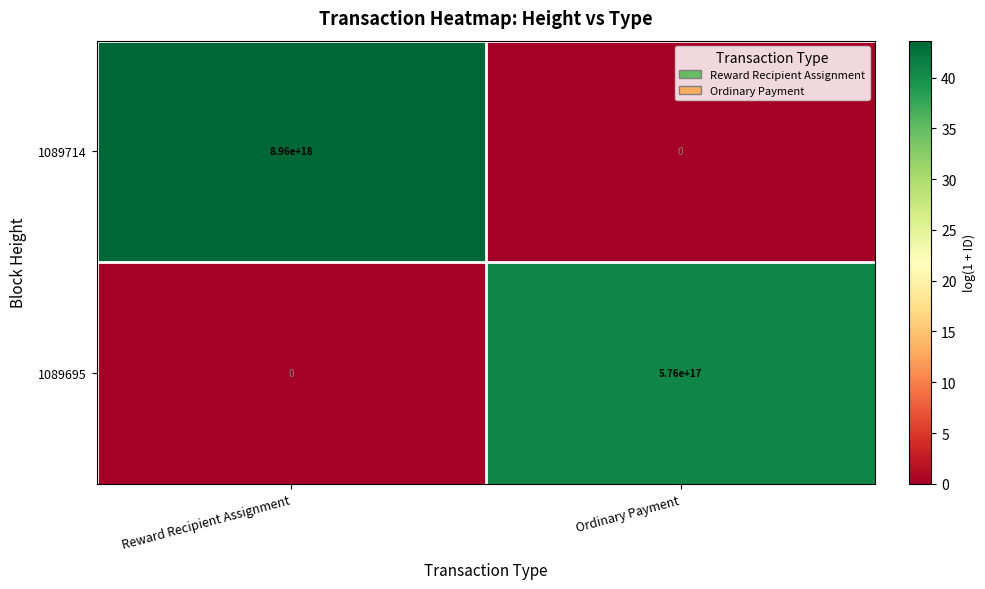

True or false: 1089695 has a value of 576000000000000000 at Ordinary Payment.

True